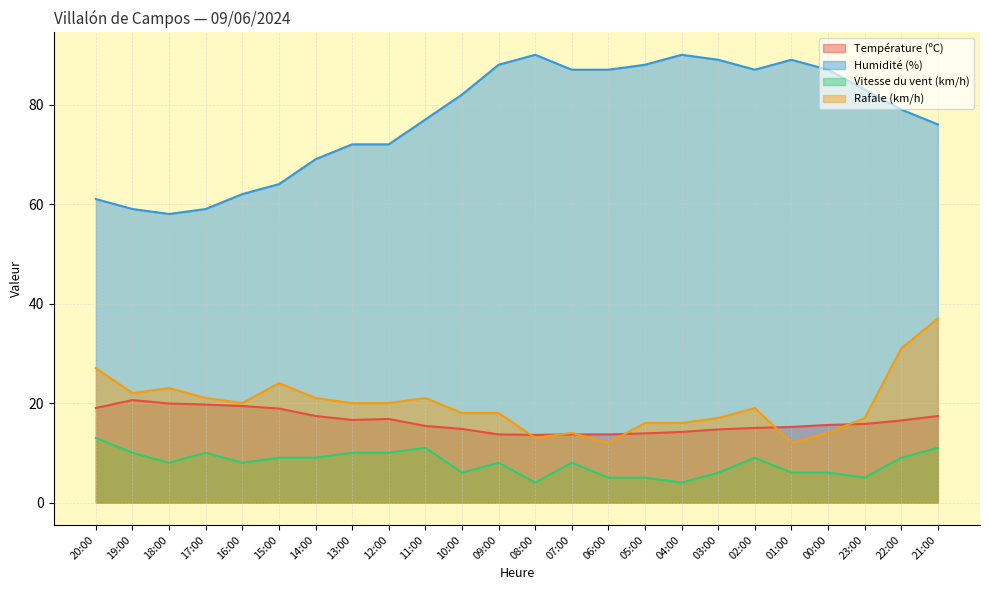

What position from the right is 17:00?

21